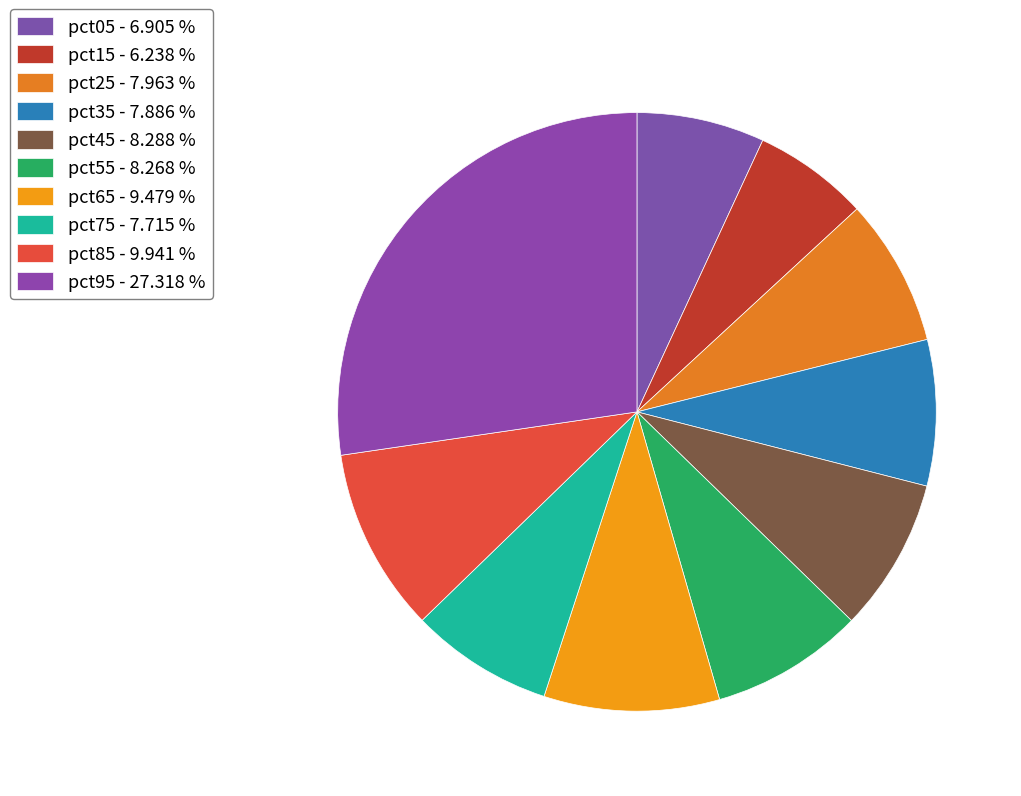

Is it true that pct85 is 10% of the pie?

True